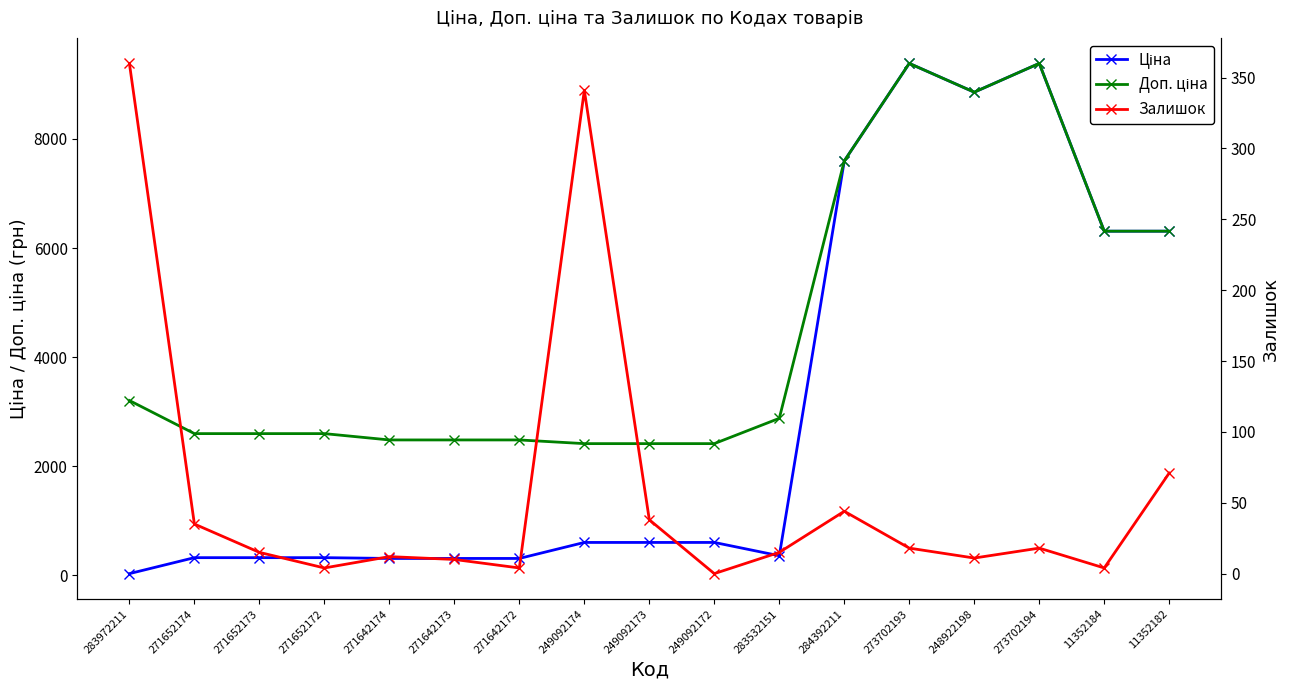

True or false: Доп. ціна and Залишок intersect in this chart.

False